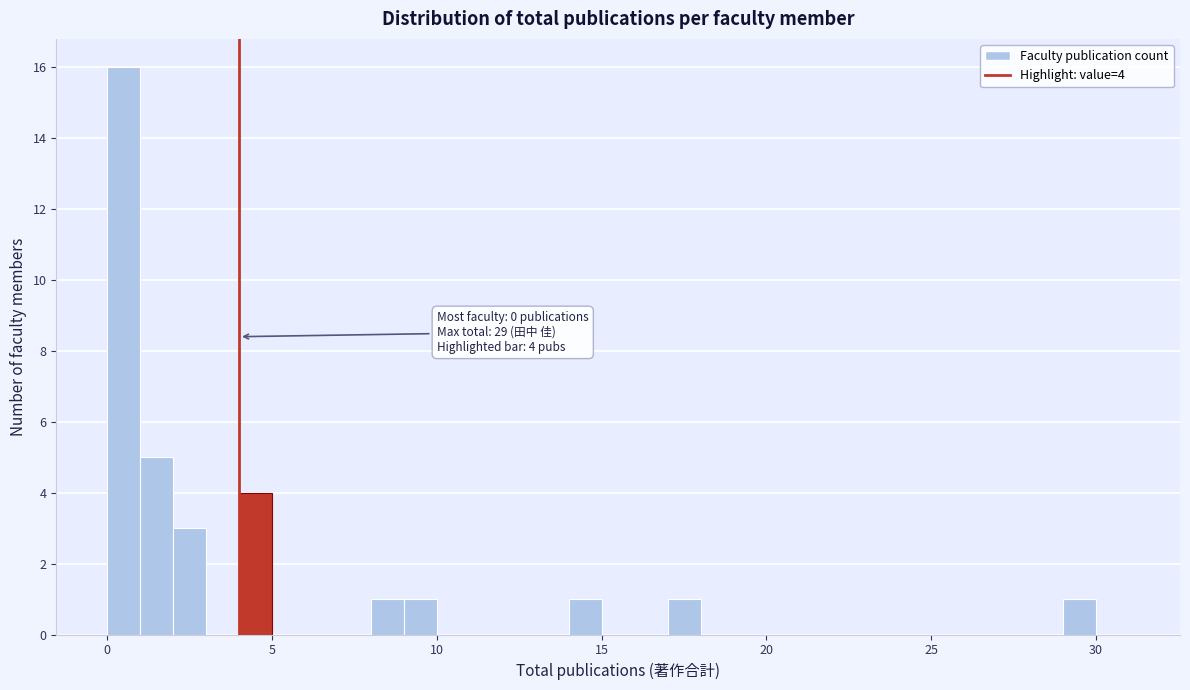

Around what value on the x-axis is the tallest bar? Give the approximate position of its centre, as read against the axis.

0.5